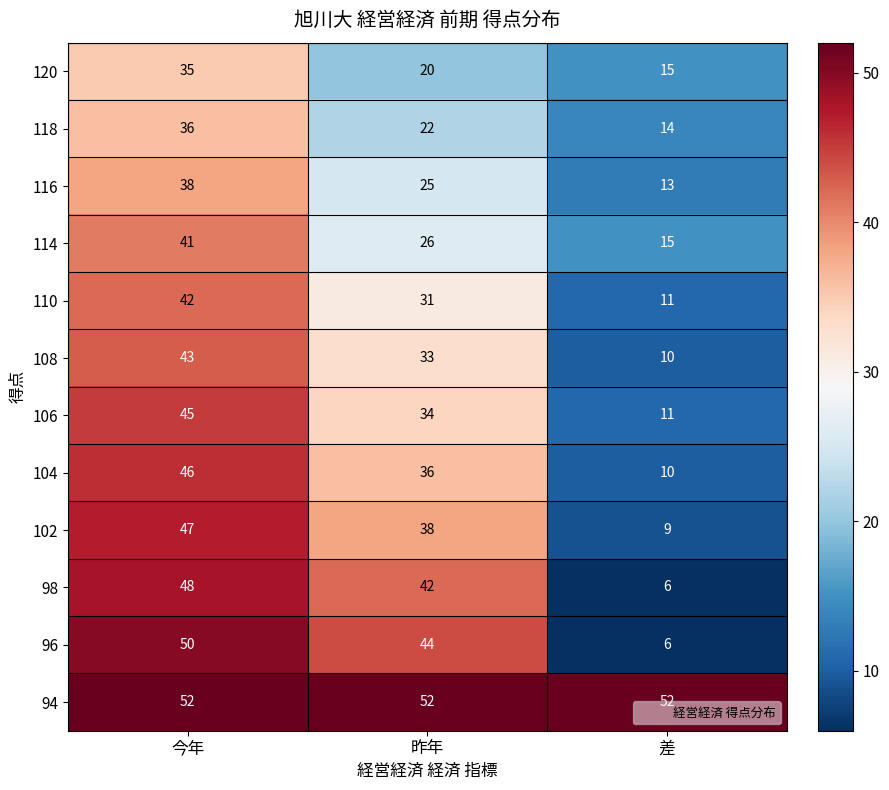

How many series are shown in this chart?

12